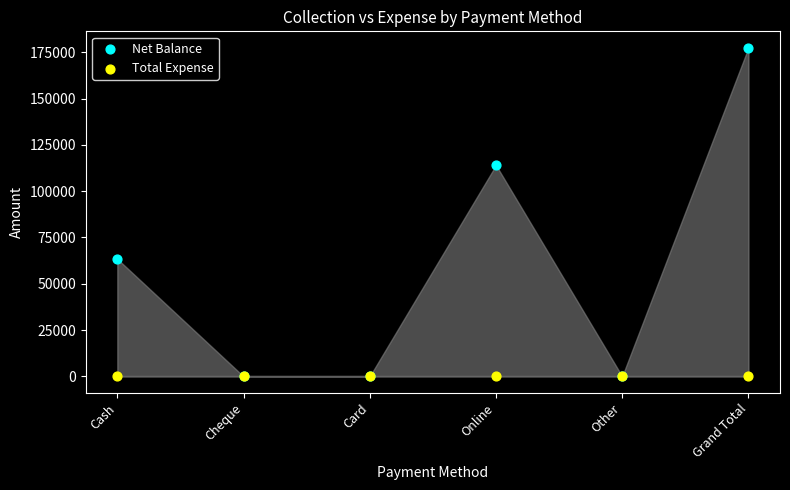

What are all the series names shown in the legend?

Net Balance, Total Expense